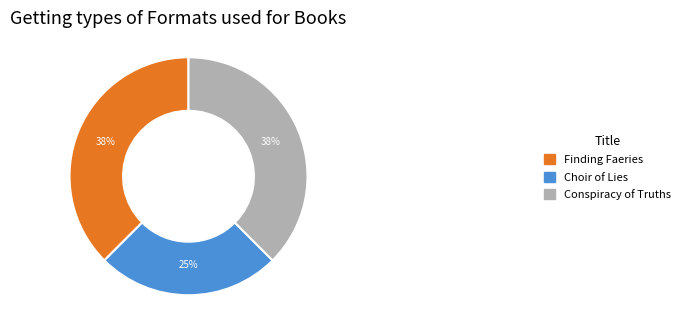

How many slices are in this pie chart?

3